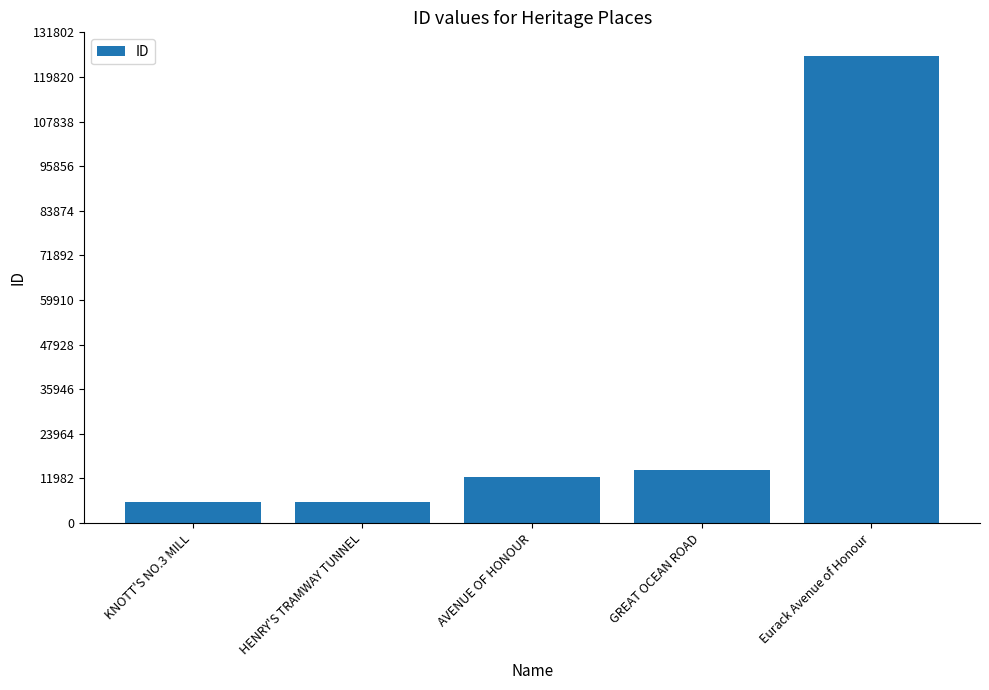

Which has a higher value, HENRY'S TRAMWAY TUNNEL or AVENUE OF HONOUR?

AVENUE OF HONOUR